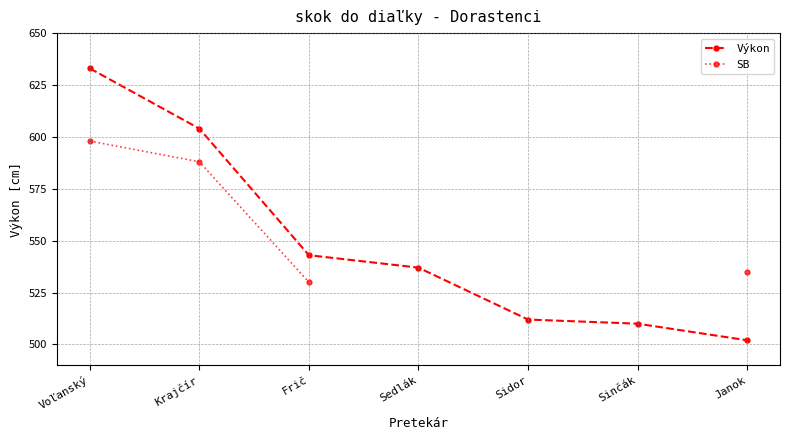

At how many categories does at least one series exceed 582?

2